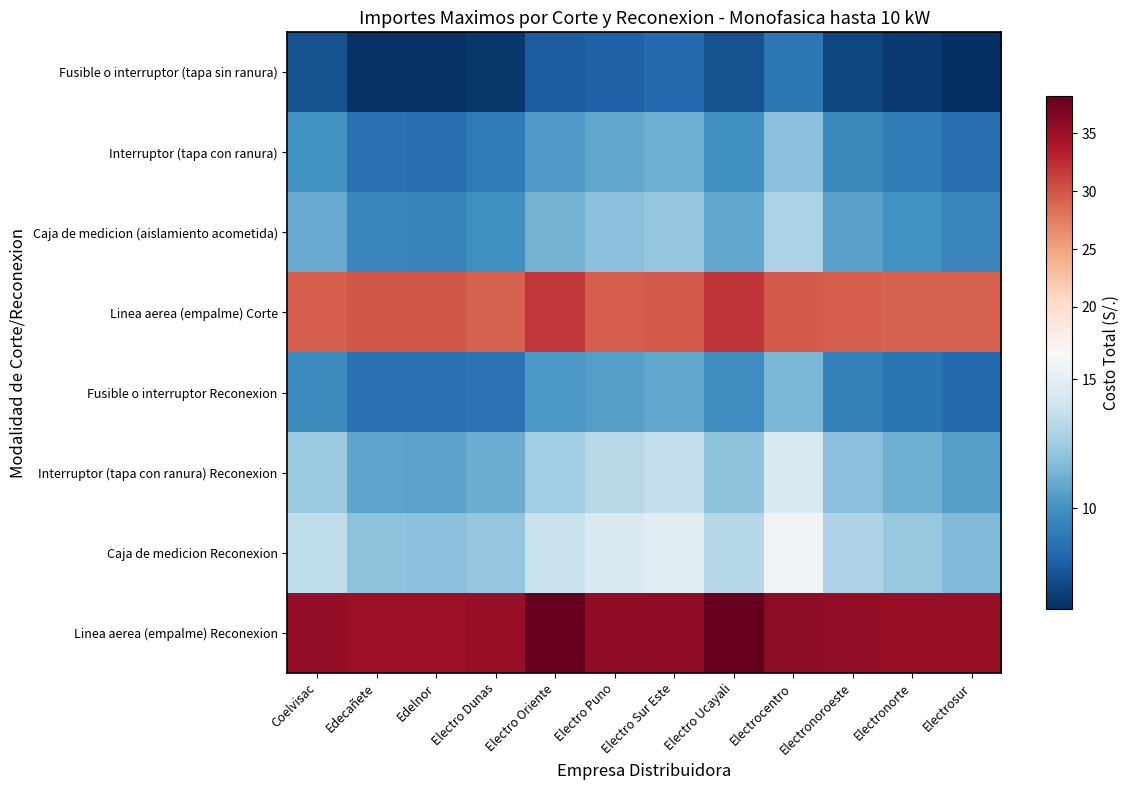

What is the smallest value displayed?

6.1